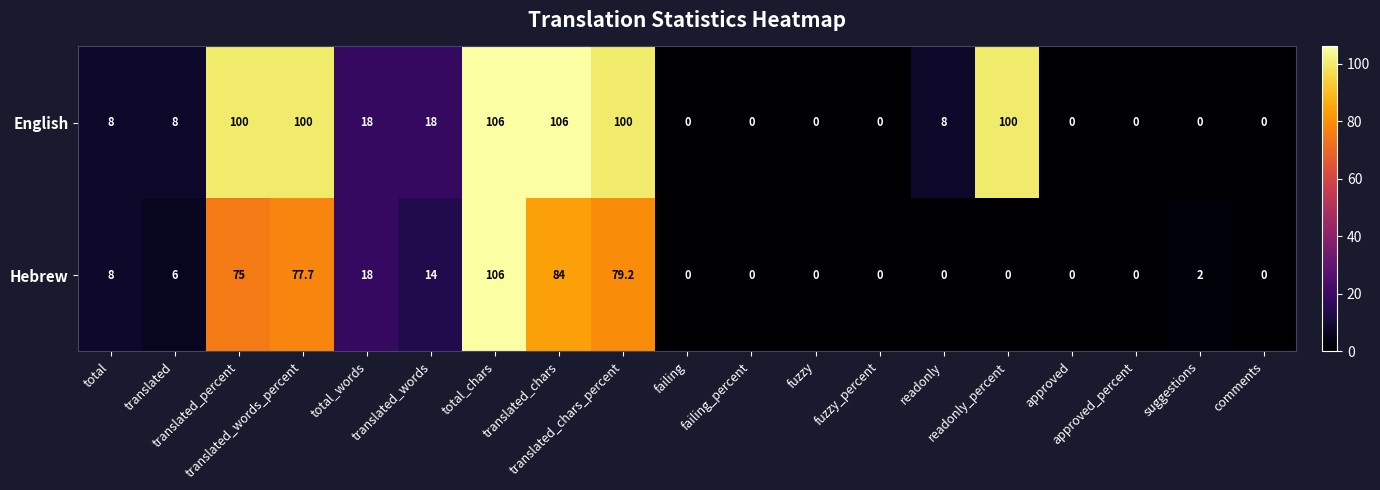

What is the highest value of the Hebrew series?

106.0